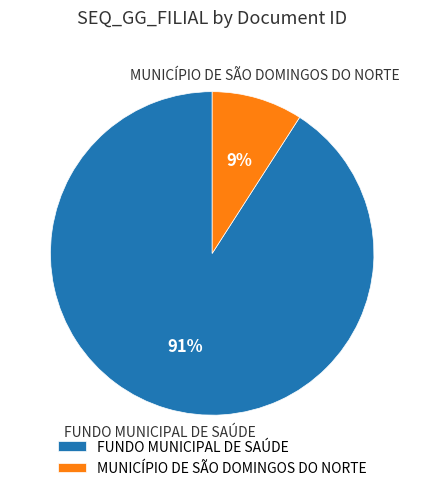

Rank the categories by value from lowest to highest.

MUNICÍPIO DE SÃO DOMINGOS DO NORTE, FUNDO MUNICIPAL DE SAÚDE